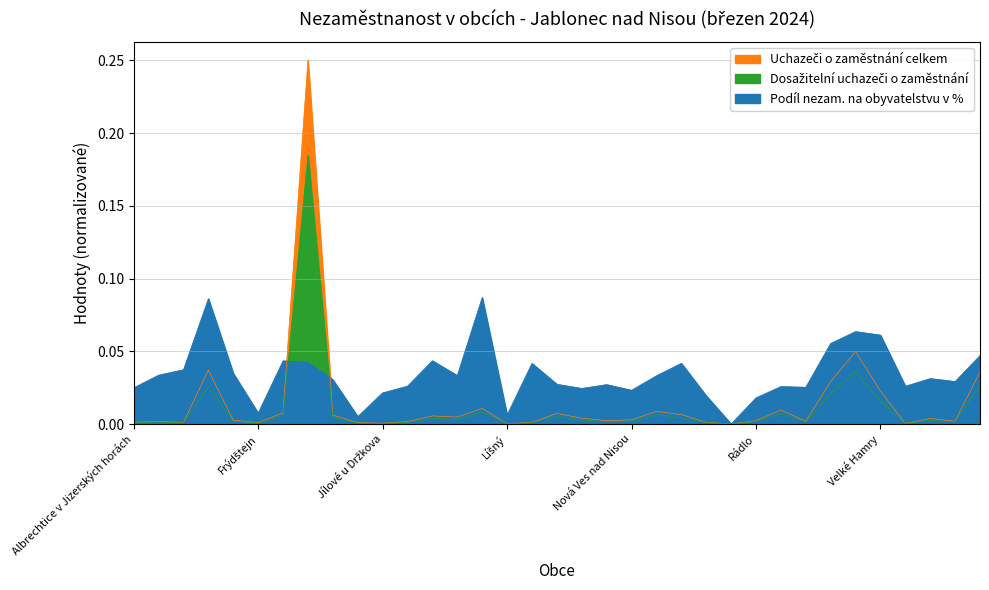

How many data points in Dosažitelní uchazeči o zaměstnání are above 0?

34